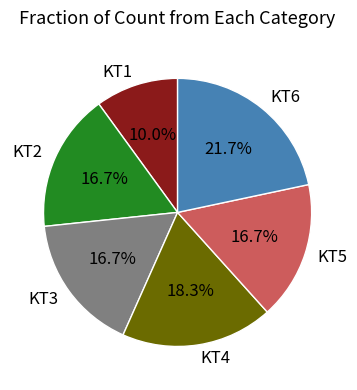

How many segments does this pie chart have?

6